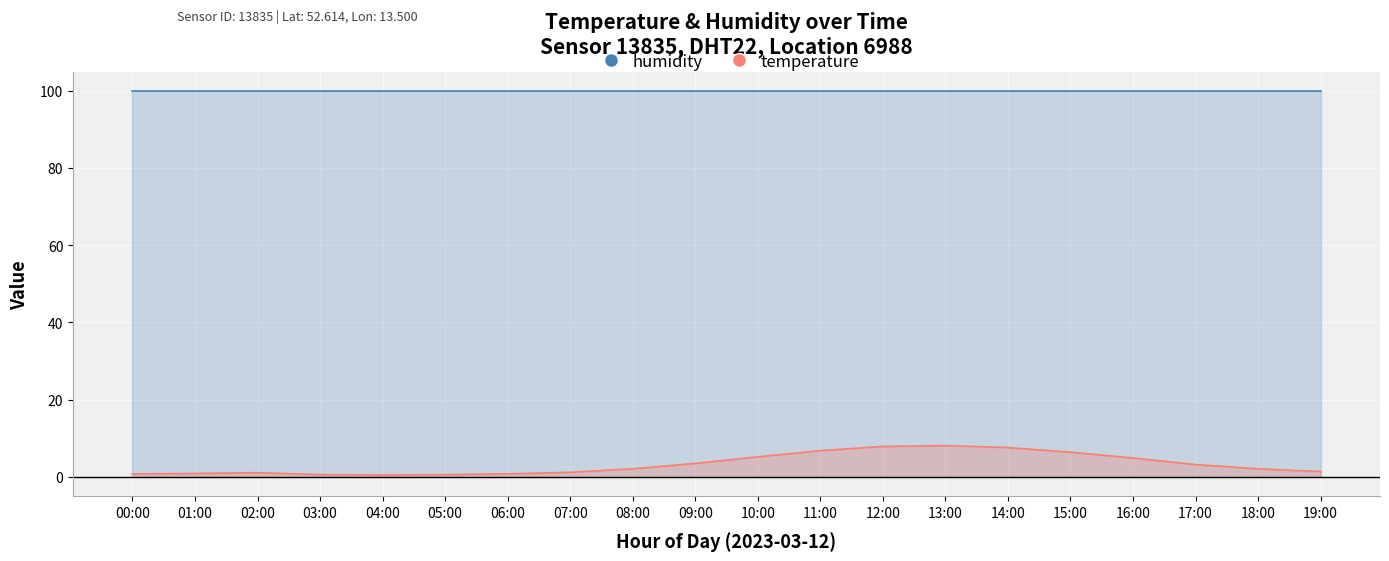

What is the change in value from 07:00 to 13:00?

+6.9